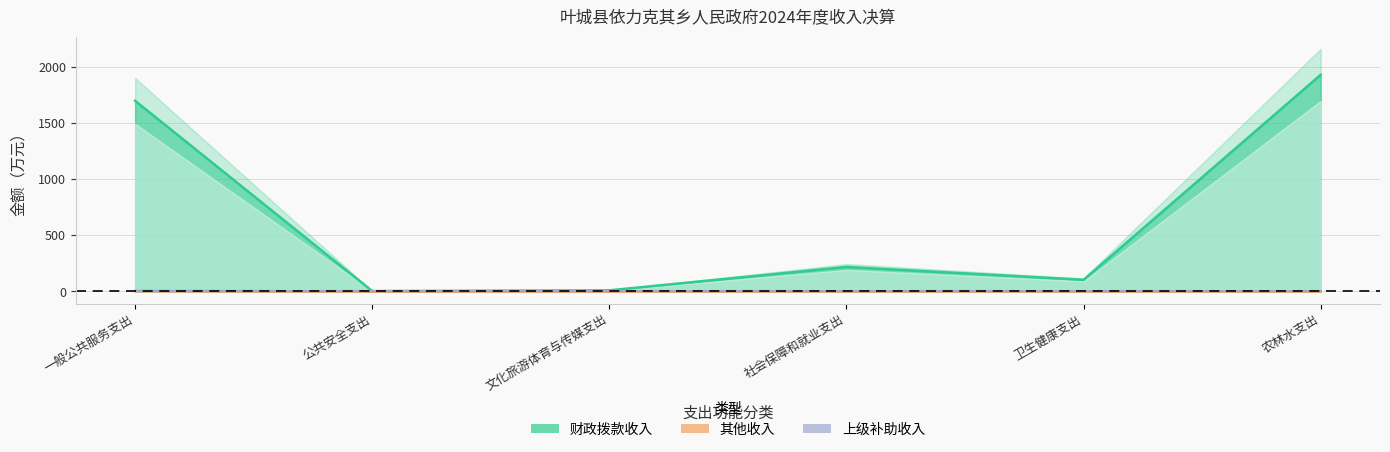

True or false: 财政拨款收入 has a value of 329.7 at 社会保障和就业支出.

False